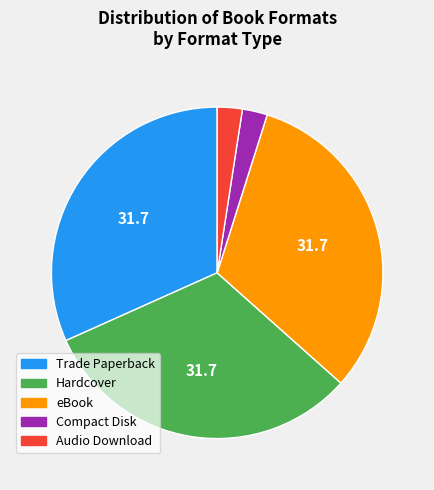

Is it true that Hardcover is 32% of the pie?

True